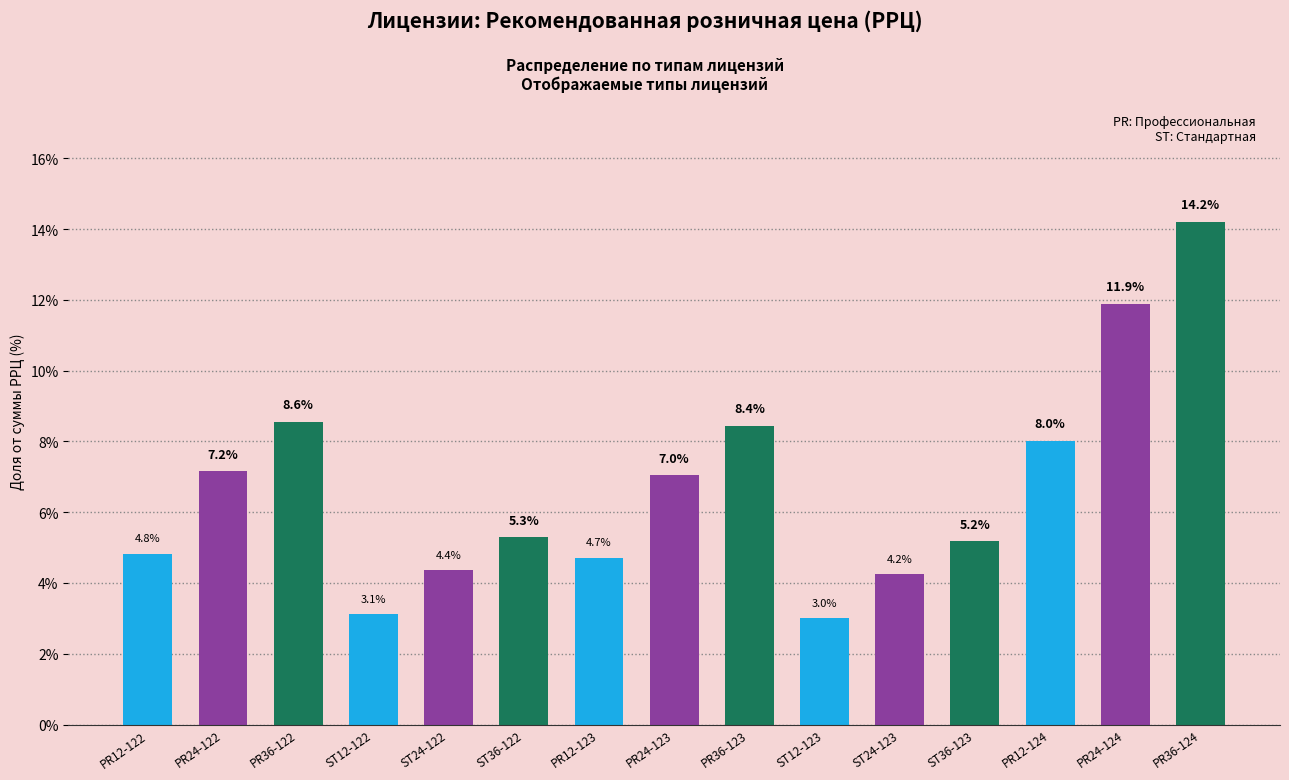

How many categories are shown in the chart?

15